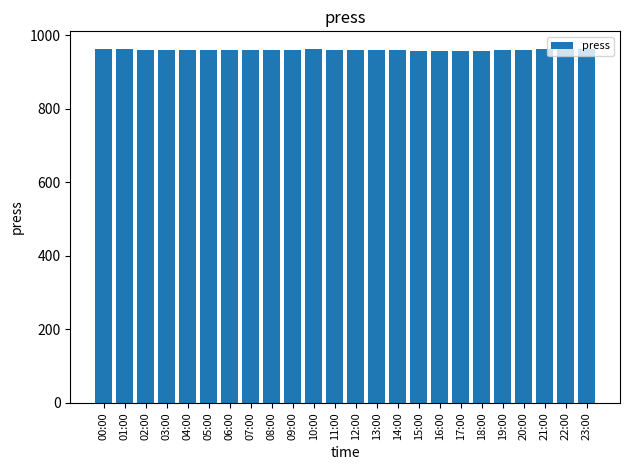

Are the bars horizontal?

No